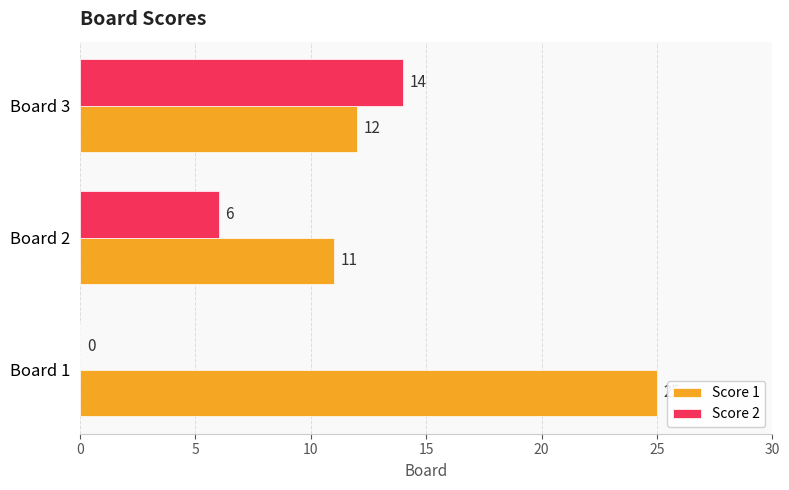

The Score 2 series shows -4 at Board 1. True or false?

False